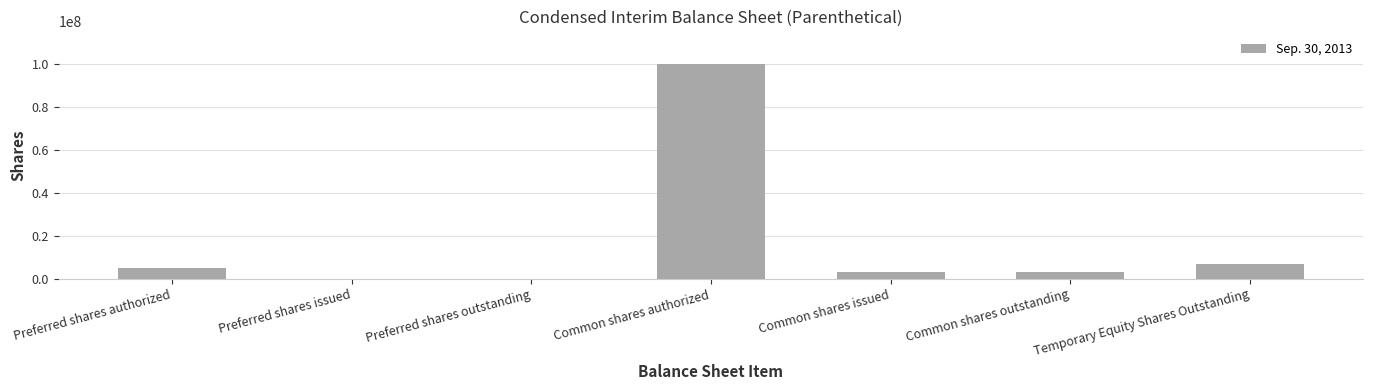

What is the change in value from Preferred shares authorized to Common shares outstanding?

-1831680